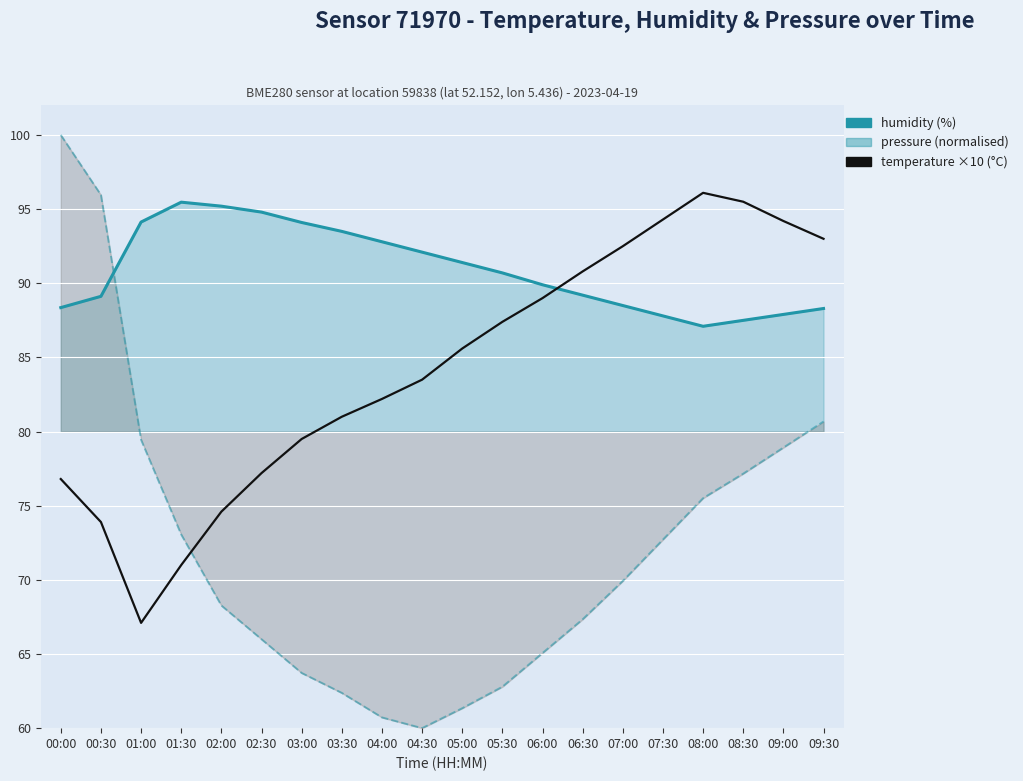

What is the average value of the humidity series?

90.9